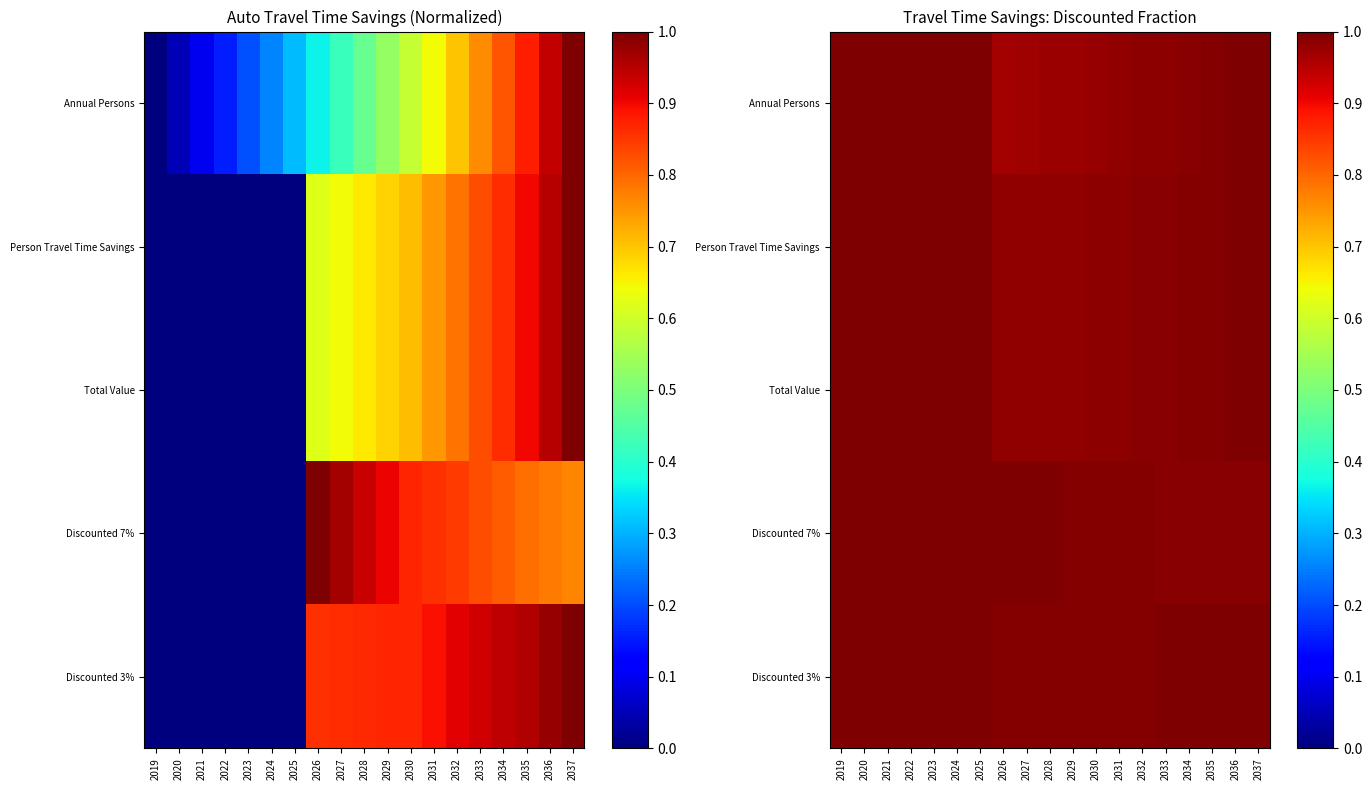

Between 2028 and 2035, which series saw the biggest shift?

Annual Persons